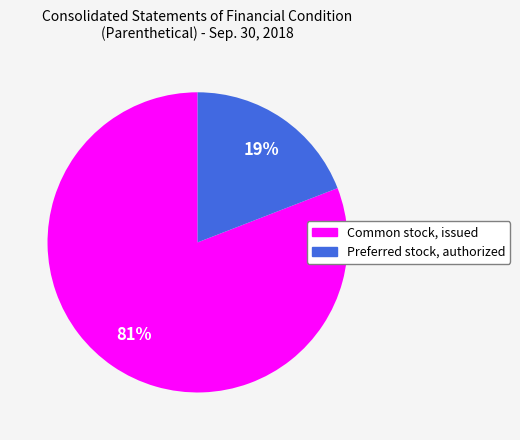

Is the sum of Preferred stock, authorized and Common stock, issued greater than half?

Yes